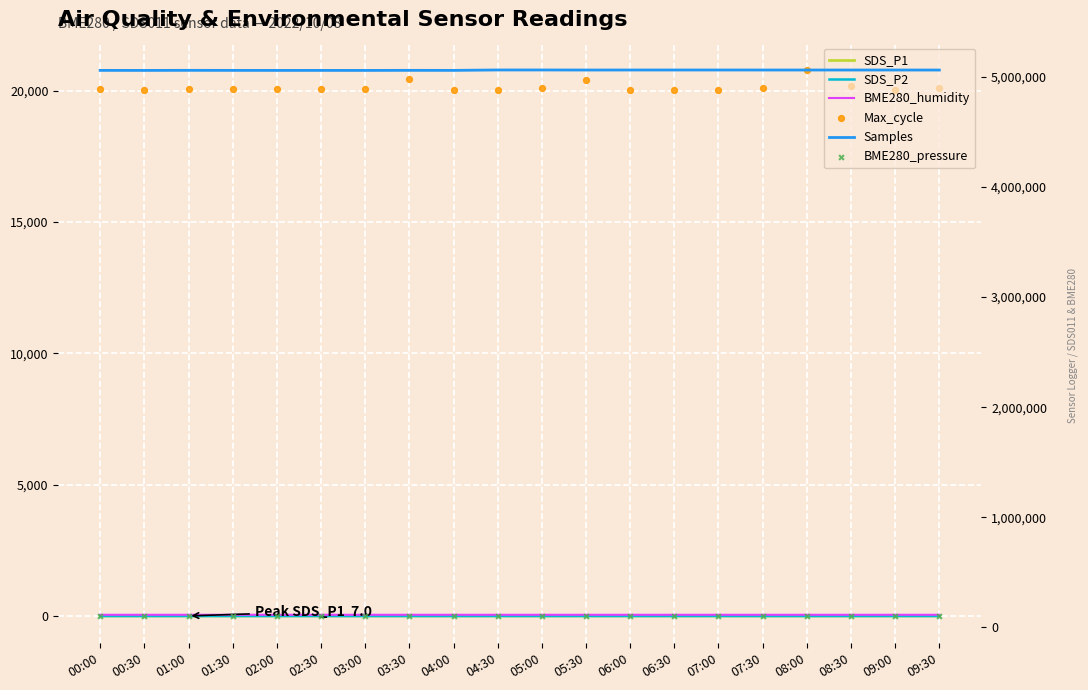

Which series reaches the minimum Y coordinate?

SDS_P2